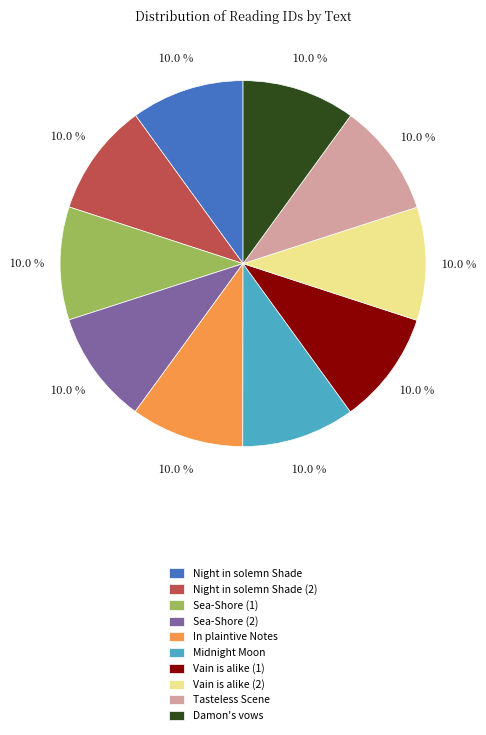

What is the ratio of the value at Night in solemn Shade to the value at Sea-Shore (1)?

1.0